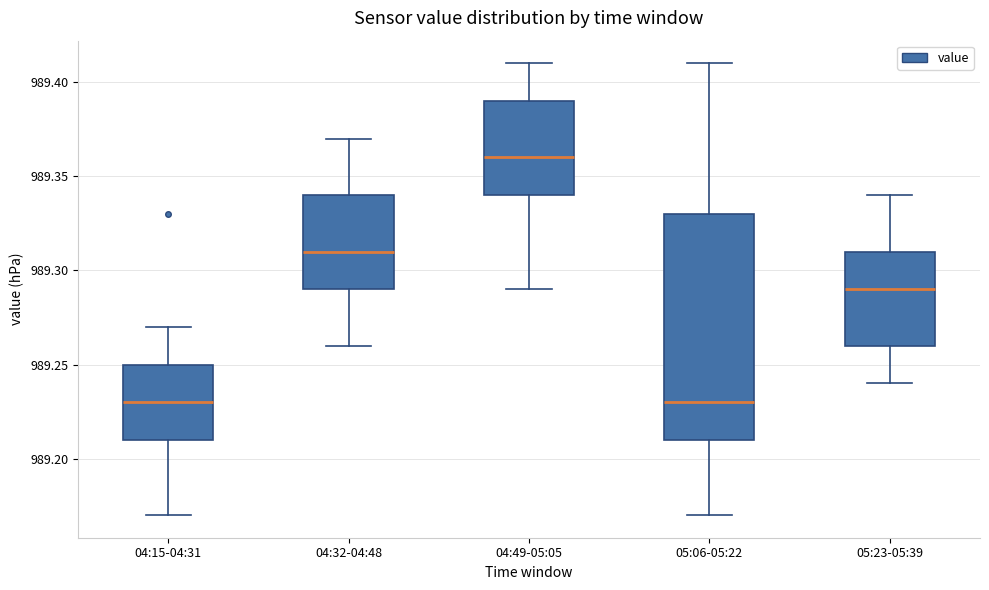

Where does the lower whisker of the box for 05:23-05:39 end on the y-axis? The values are not printed on the chart, so give them approximately, as read against the axis.

989.24